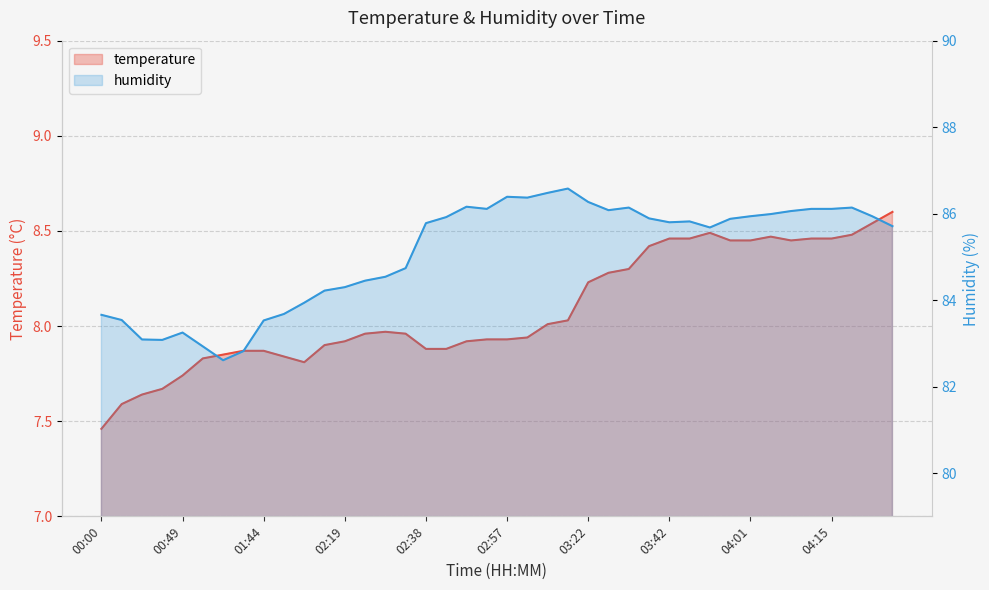

At how many categories does at least one series exceed 26?

40